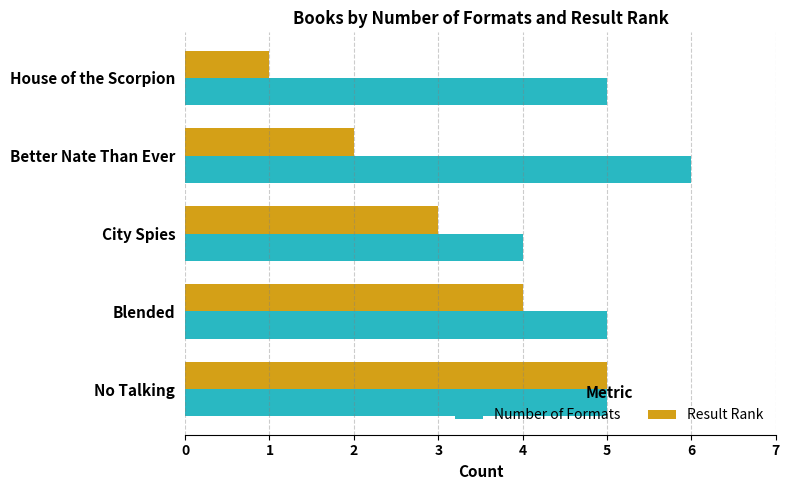

Which series has the widest spread of values?

Result Rank